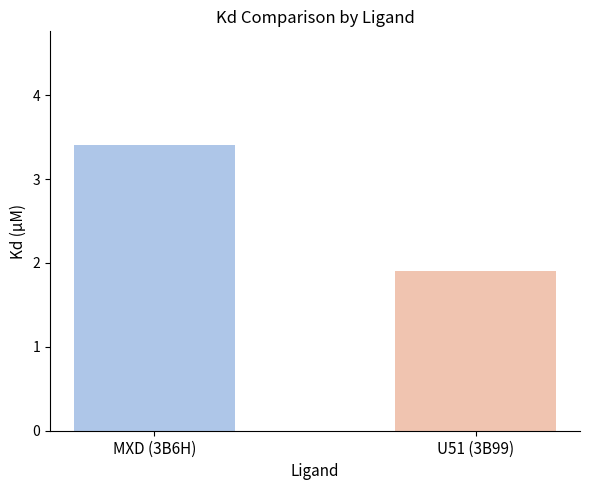

What is the approximate value at U51 (3B99)?

1.9